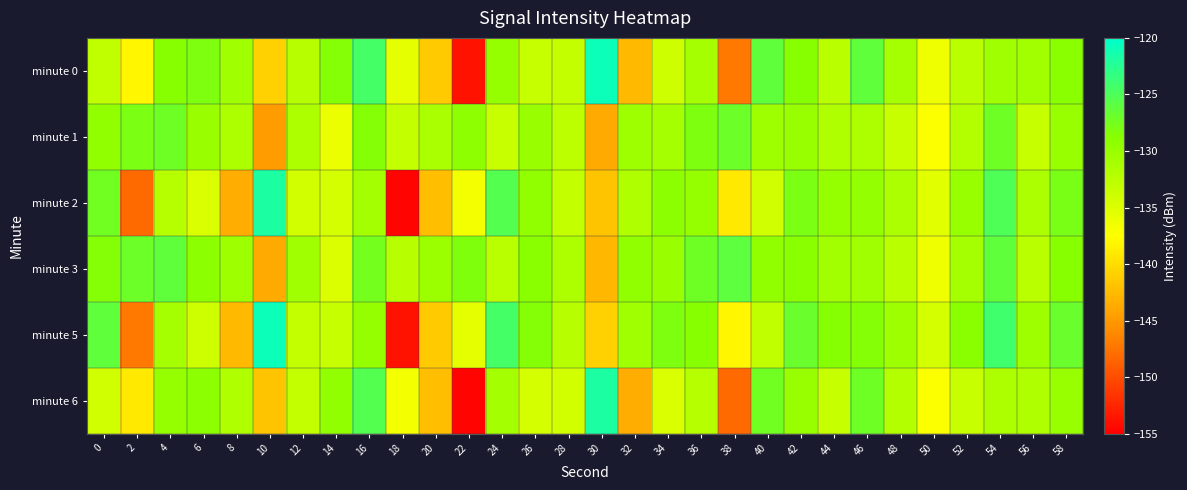

Count the number of data series in this chart.

6